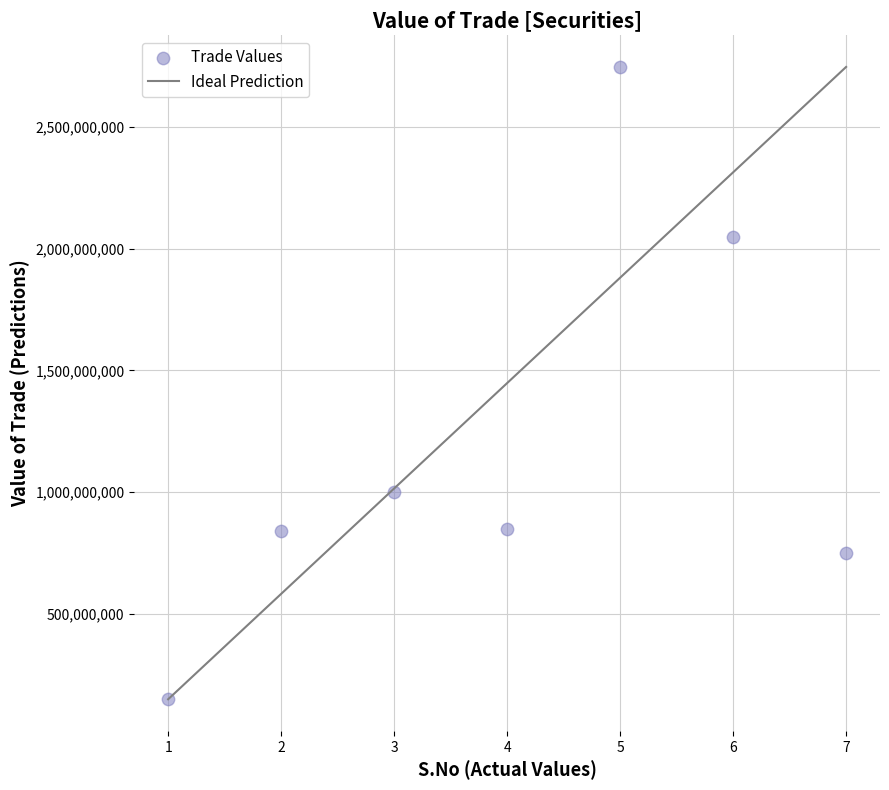

What Y value in the scatter plot is closest to 1447718600?

999080000